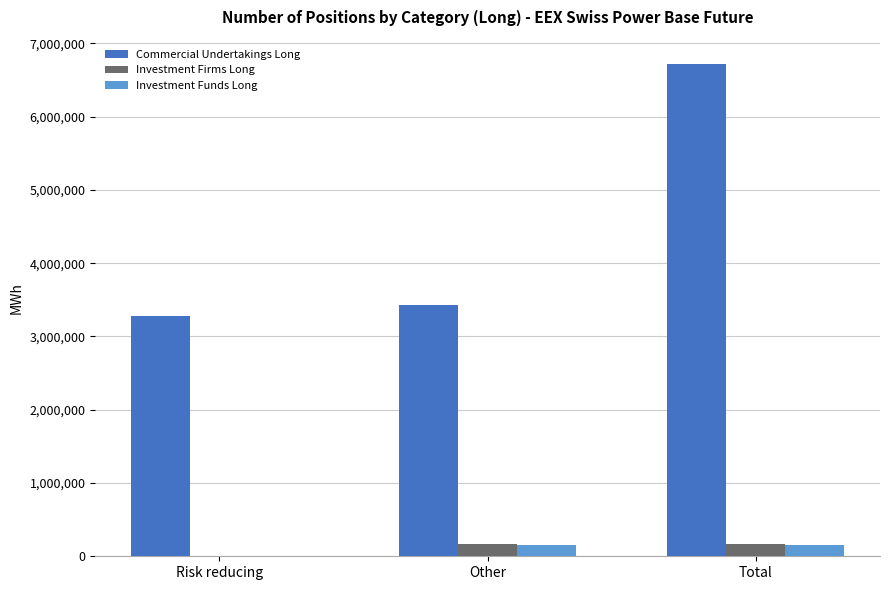

Are the bars horizontal?

No